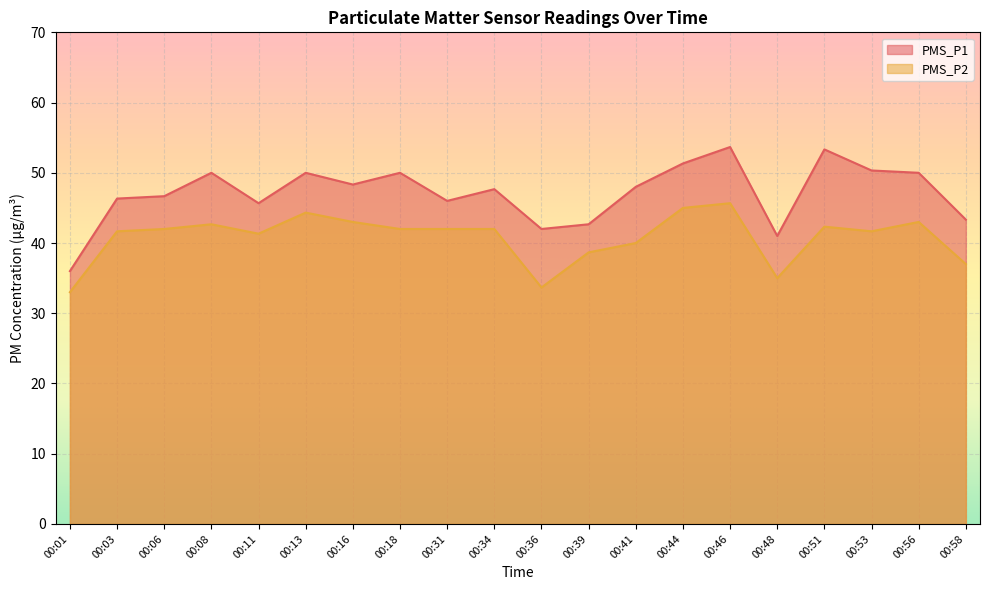

How many data points does each series have?

20